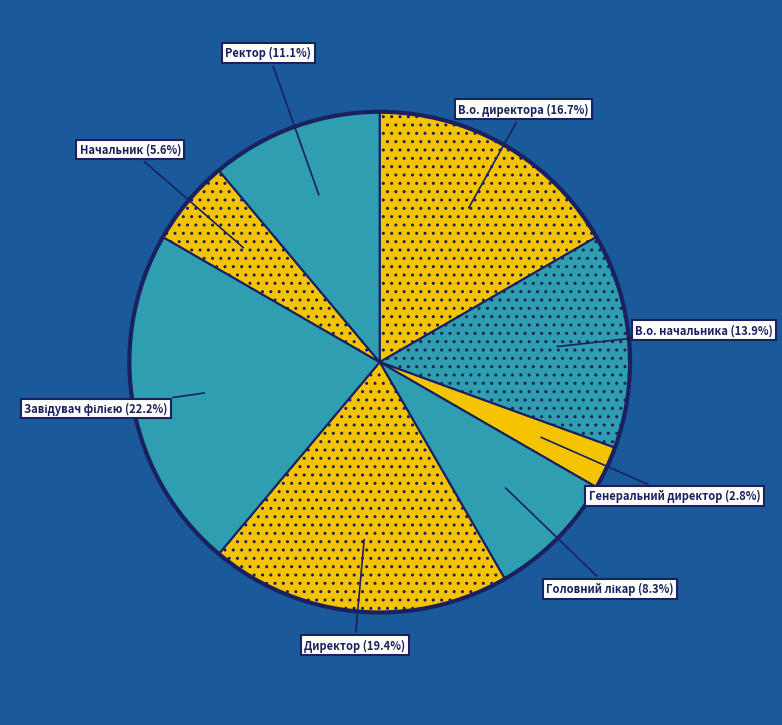

How many segments does this pie chart have?

8